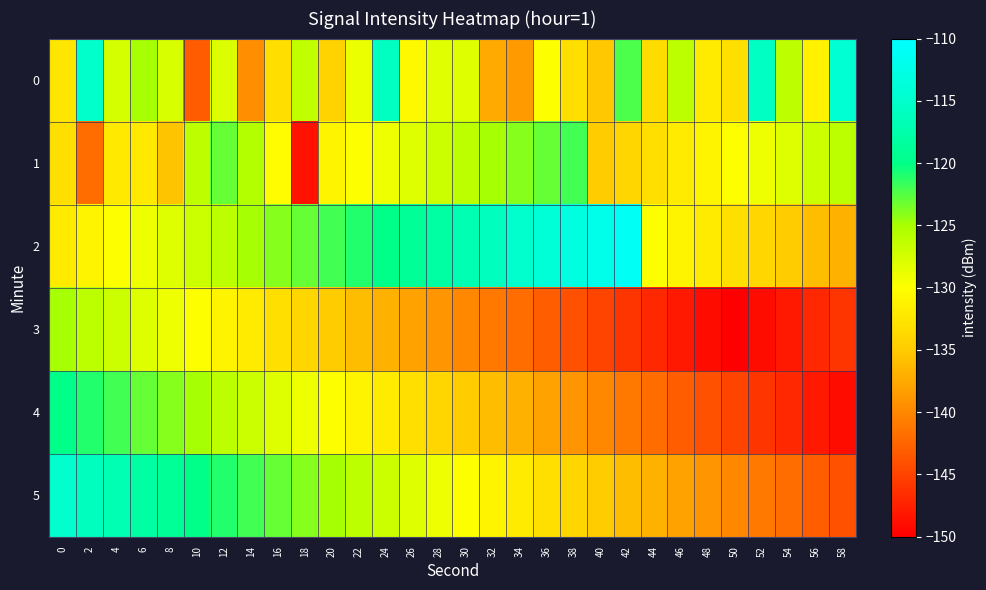

Reading left to right, extract all data points from this chart.

0: 0=-132.4	2=-115.1	4=-127.5	6=-125.0	8=-127.7	10=-143.2	12=-127.9	14=-139.4	16=-133.2	18=-126.3	20=-134.3	22=-128.9	24=-115.8	26=-130.5	28=-128.2	30=-128.0	32=-137.5	34=-138.5	36=-129.9	38=-133.0	40=-135.3	42=-122.3	44=-133.4	46=-126.0	48=-131.9	50=-133.0	52=-115.7	54=-126.2	56=-131.4	58=-114.4
1: 0=-133.1	2=-141.9	4=-132.1	6=-132.1	8=-135.5	10=-126.2	12=-123.0	14=-125.6	16=-130.4	18=-148.5	20=-131.0	22=-130.0	24=-129.0	26=-128.0	28=-127.0	30=-126.0	32=-125.0	34=-124.0	36=-123.0	38=-122.0	40=-135.0	42=-134.0	44=-133.0	46=-132.0	48=-131.0	50=-130.0	52=-129.0	54=-128.0	56=-127.0	58=-126.0
2: 0=-132.0	2=-131.0	4=-130.0	6=-129.0	8=-128.0	10=-127.0	12=-126.0	14=-125.0	16=-124.0	18=-123.0	20=-122.0	22=-121.0	24=-120.0	26=-119.0	28=-118.0	30=-117.0	32=-116.0	34=-115.0	36=-114.0	38=-113.0	40=-112.0	42=-111.0	44=-130.0	46=-131.0	48=-132.0	50=-133.0	52=-134.0	54=-135.0	56=-136.0	58=-137.0
3: 0=-125.0	2=-126.0	4=-127.0	6=-128.0	8=-129.0	10=-130.0	12=-131.0	14=-132.0	16=-133.0	18=-134.0	20=-135.0	22=-136.0	24=-137.0	26=-138.0	28=-139.0	30=-140.0	32=-141.0	34=-142.0	36=-143.0	38=-144.0	40=-145.0	42=-146.0	44=-147.0	46=-148.0	48=-149.0	50=-150.0	52=-149.0	54=-148.0	56=-147.0	58=-146.0
4: 0=-120.0	2=-121.0	4=-122.0	6=-123.0	8=-124.0	10=-125.0	12=-126.0	14=-127.0	16=-128.0	18=-129.0	20=-130.0	22=-131.0	24=-132.0	26=-133.0	28=-134.0	30=-135.0	32=-136.0	34=-137.0	36=-138.0	38=-139.0	40=-140.0	42=-141.0	44=-142.0	46=-143.0	48=-144.0	50=-145.0	52=-146.0	54=-147.0	56=-148.0	58=-149.0
5: 0=-115.0	2=-116.0	4=-117.0	6=-118.0	8=-119.0	10=-120.0	12=-121.0	14=-122.0	16=-123.0	18=-124.0	20=-125.0	22=-126.0	24=-127.0	26=-128.0	28=-129.0	30=-130.0	32=-131.0	34=-132.0	36=-133.0	38=-134.0	40=-135.0	42=-136.0	44=-137.0	46=-138.0	48=-139.0	50=-140.0	52=-141.0	54=-142.0	56=-143.0	58=-144.0